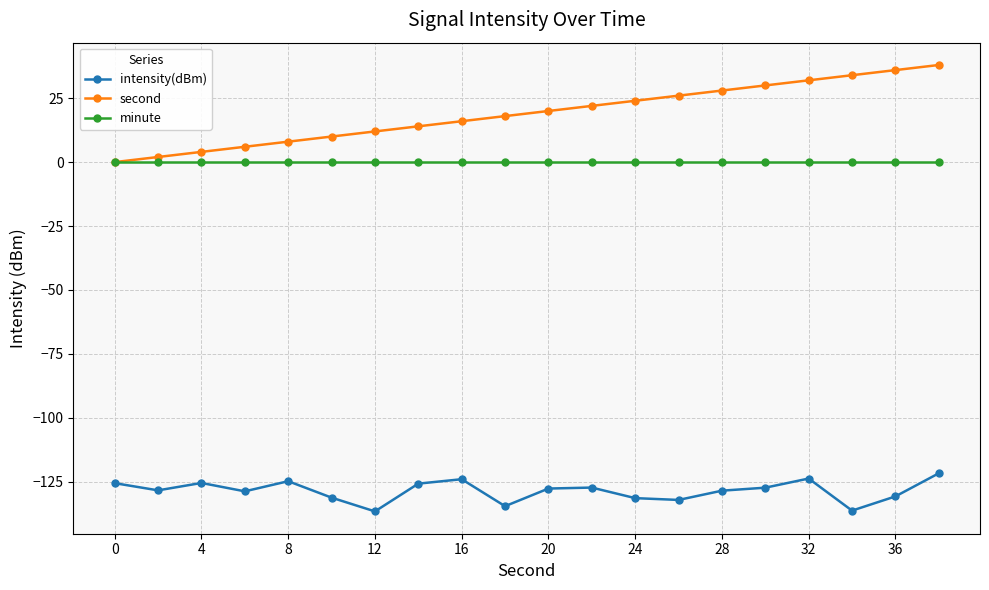

Which series has the largest total across all categories?

second